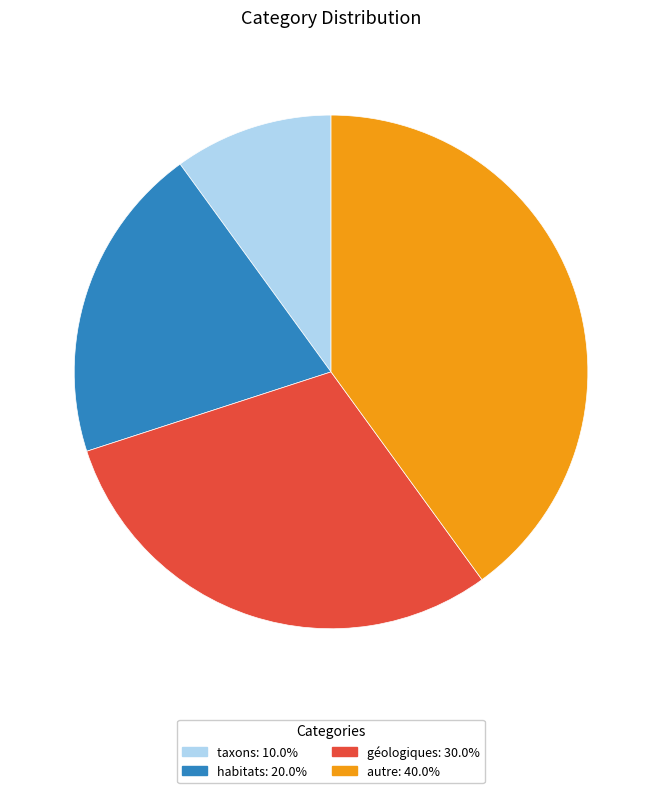

Which category has the smallest portion of the pie?

taxons